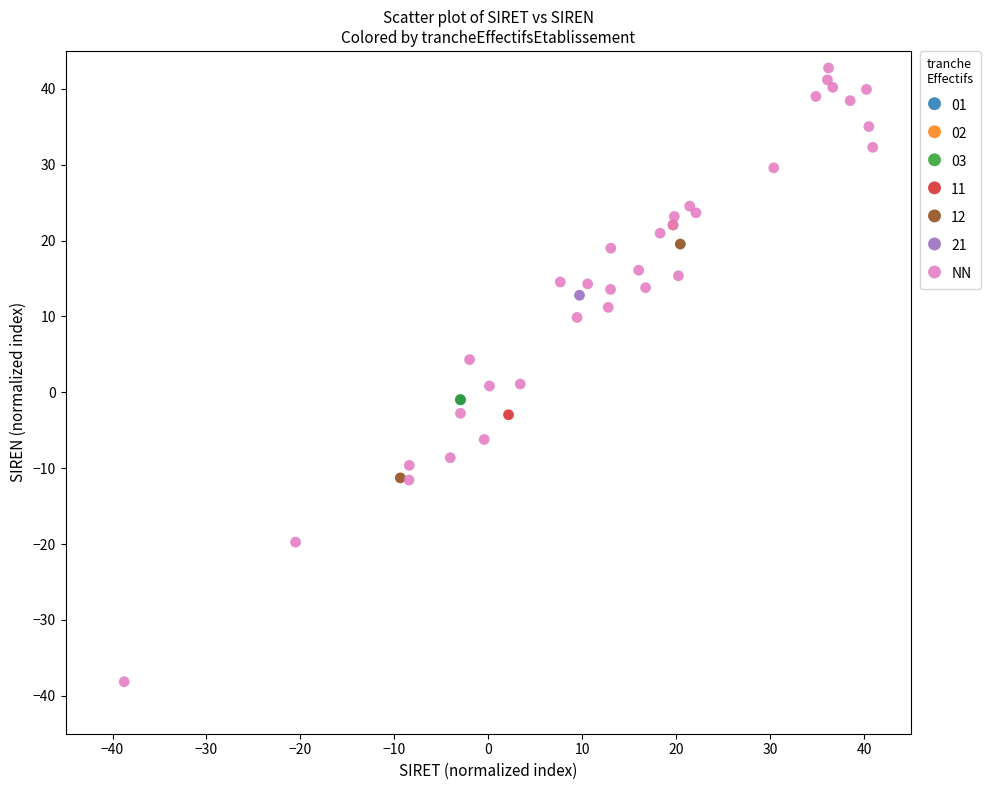

What are all the series names shown in the legend?

01, 02, 03, 11, 12, 21, NN